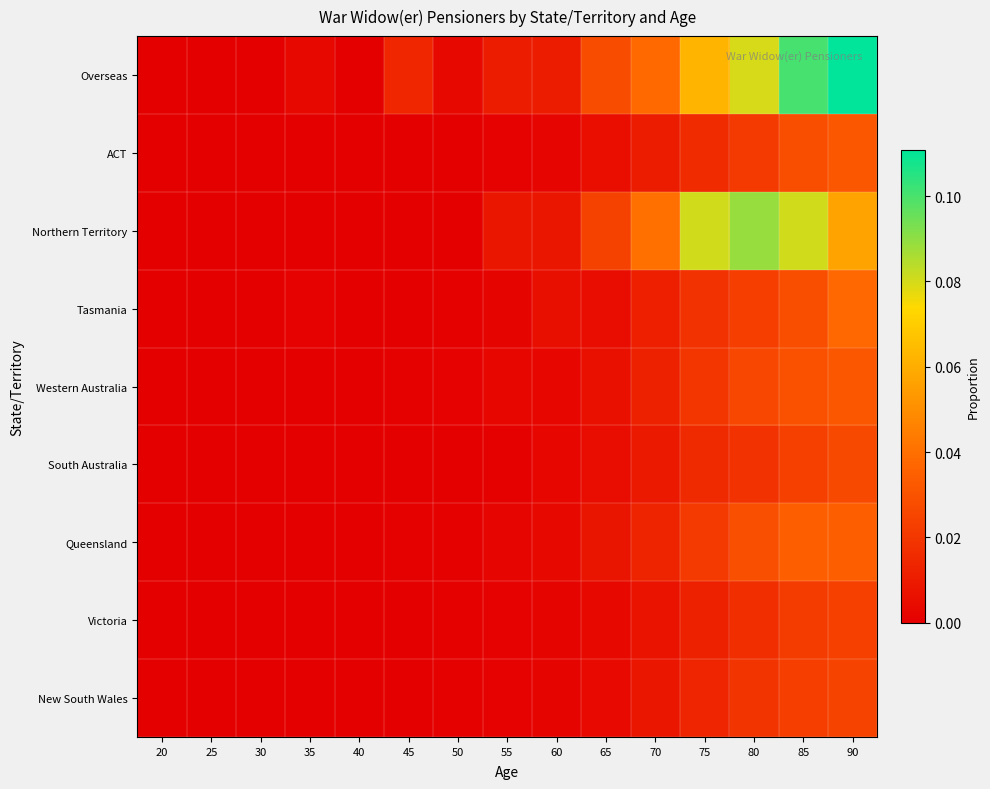

What is the greatest value displayed?

0.1